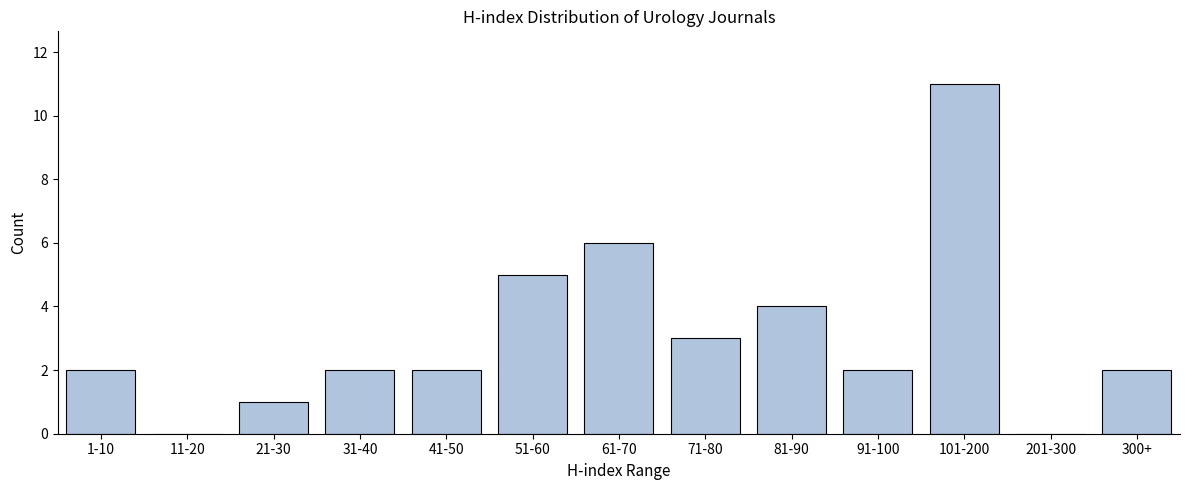

Reading left to right, what are all the values shown in this chart?

1-10=2	11-20=0	21-30=1	31-40=2	41-50=2	51-60=5	61-70=6	71-80=3	81-90=4	91-100=2	101-200=11	201-300=0	300+=2